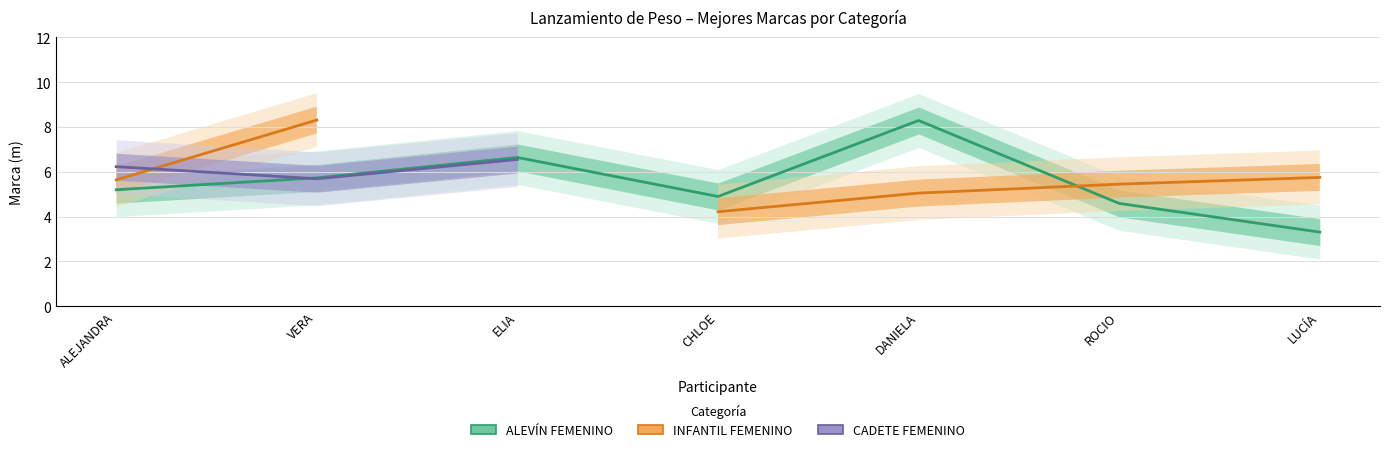

Which label corresponds to the largest value in the chart?

VERA